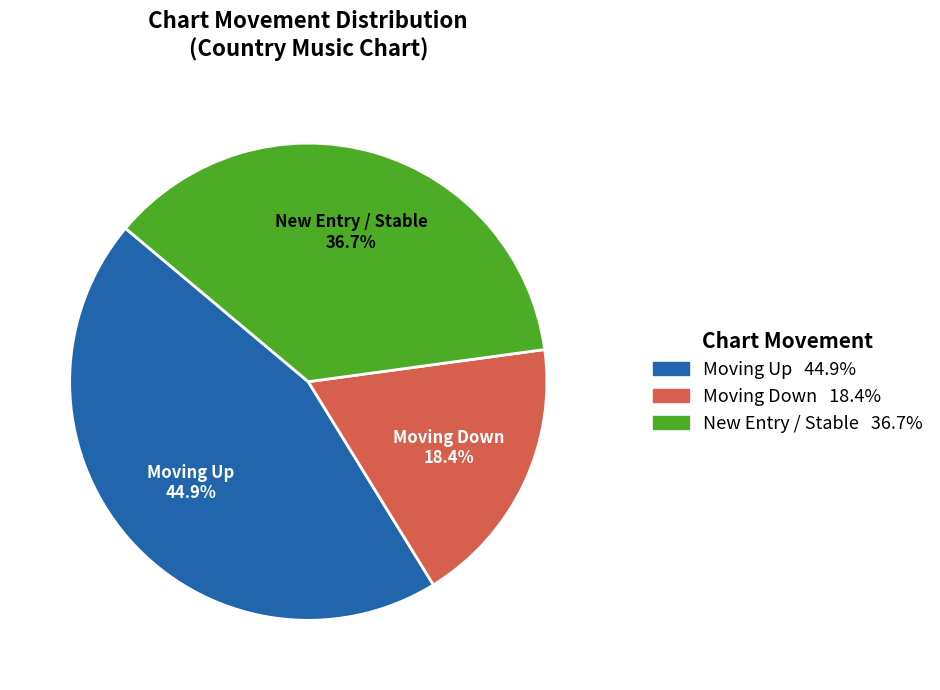

Is there a majority slice in this chart?

No